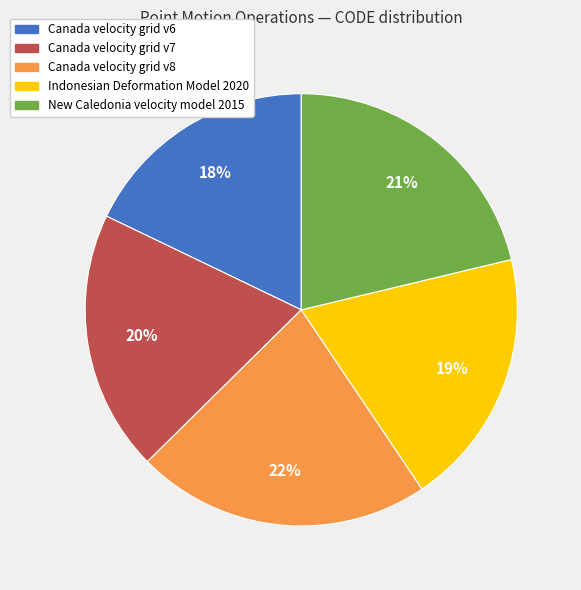

To the nearest percent, what is the combined percentage of Canada velocity grid v6 and New Caledonia velocity model 2015?

39%